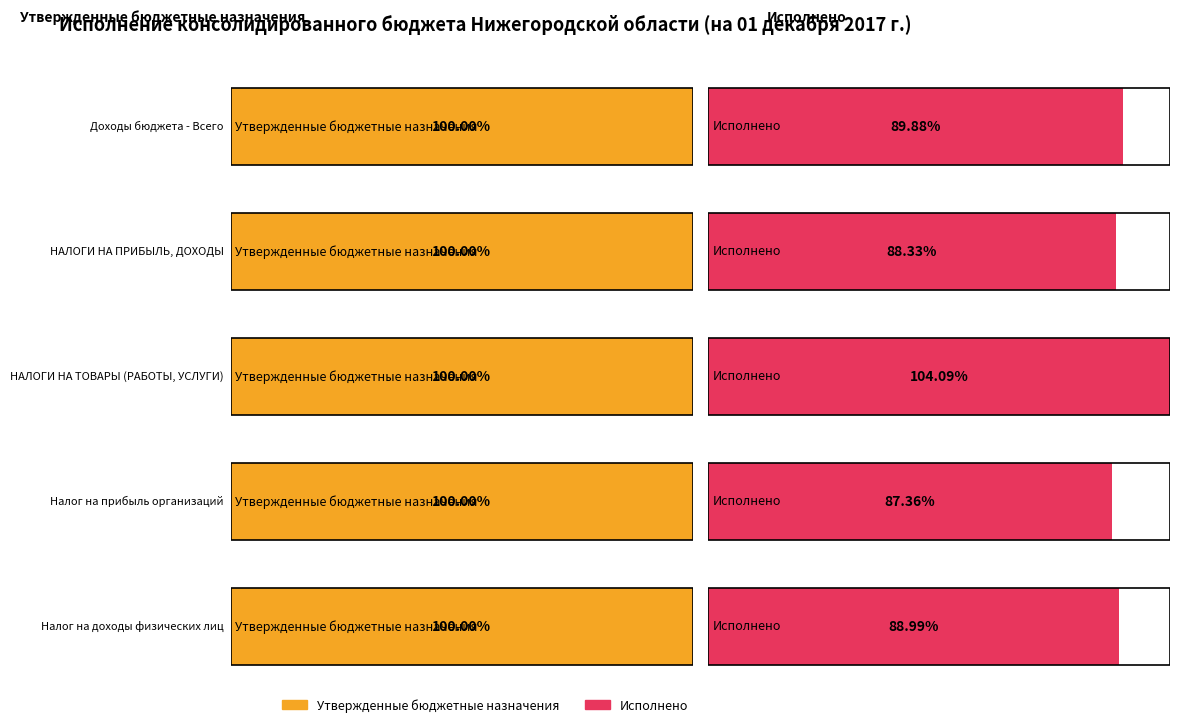

Is the value of Исполнено (консолидированный) at Налог на прибыль организаций greater than the value of Утвержденные бюджетные назначения (консолидированный) at Доходы бюджета - Всего?

No